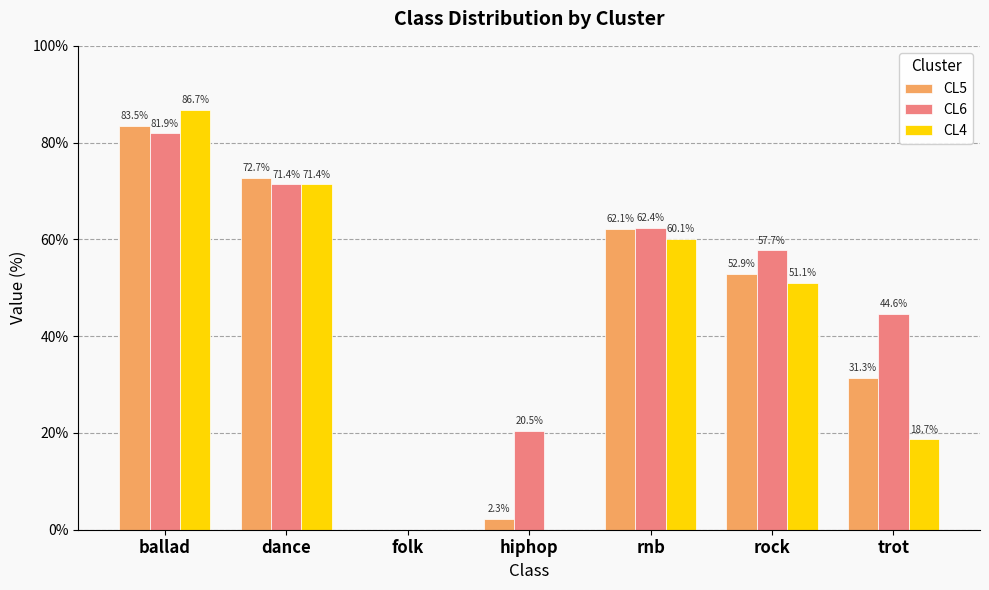

What is the sum of the CL5 values at dance and hiphop?

75.0